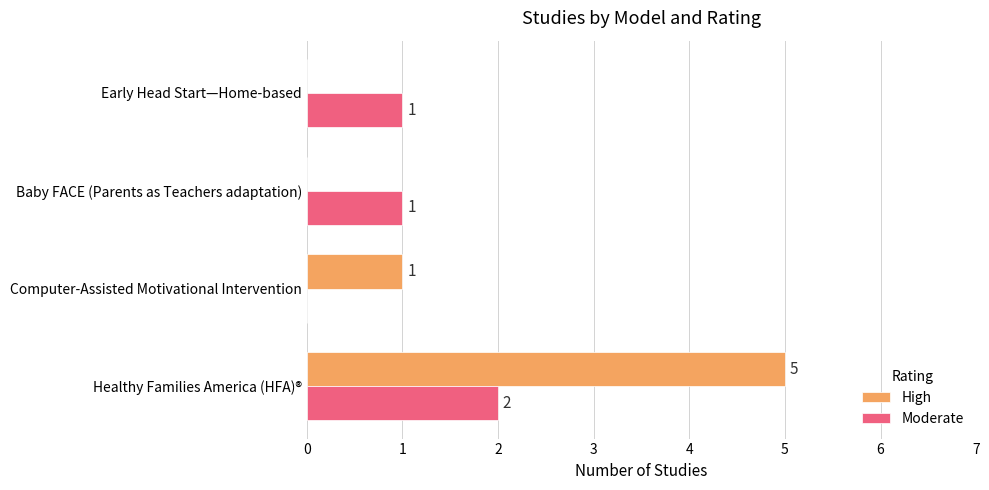

What is the sum of all High values?

6